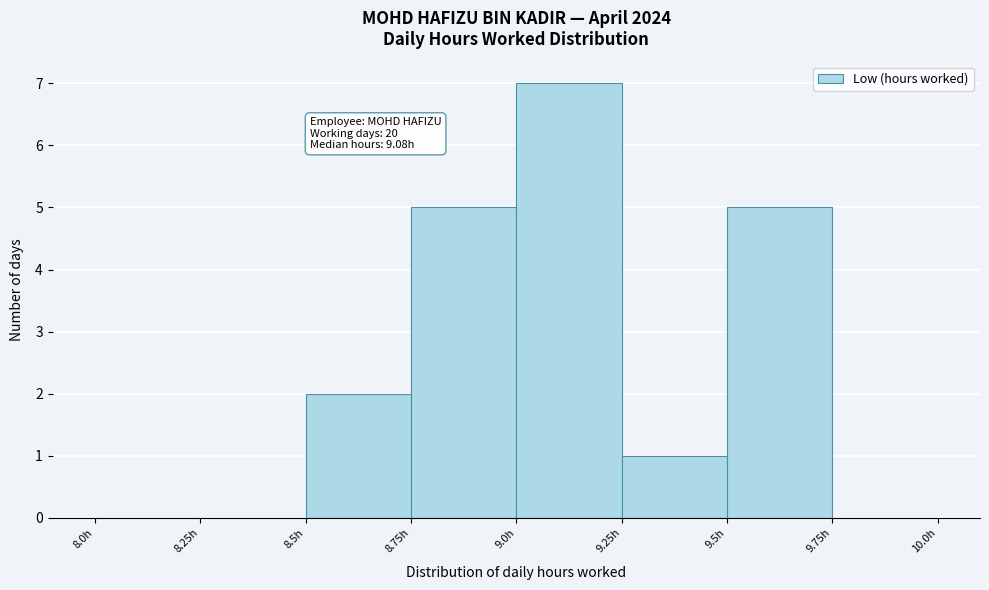

Which range on the x-axis has the tallest bar?

9.00 to 9.25